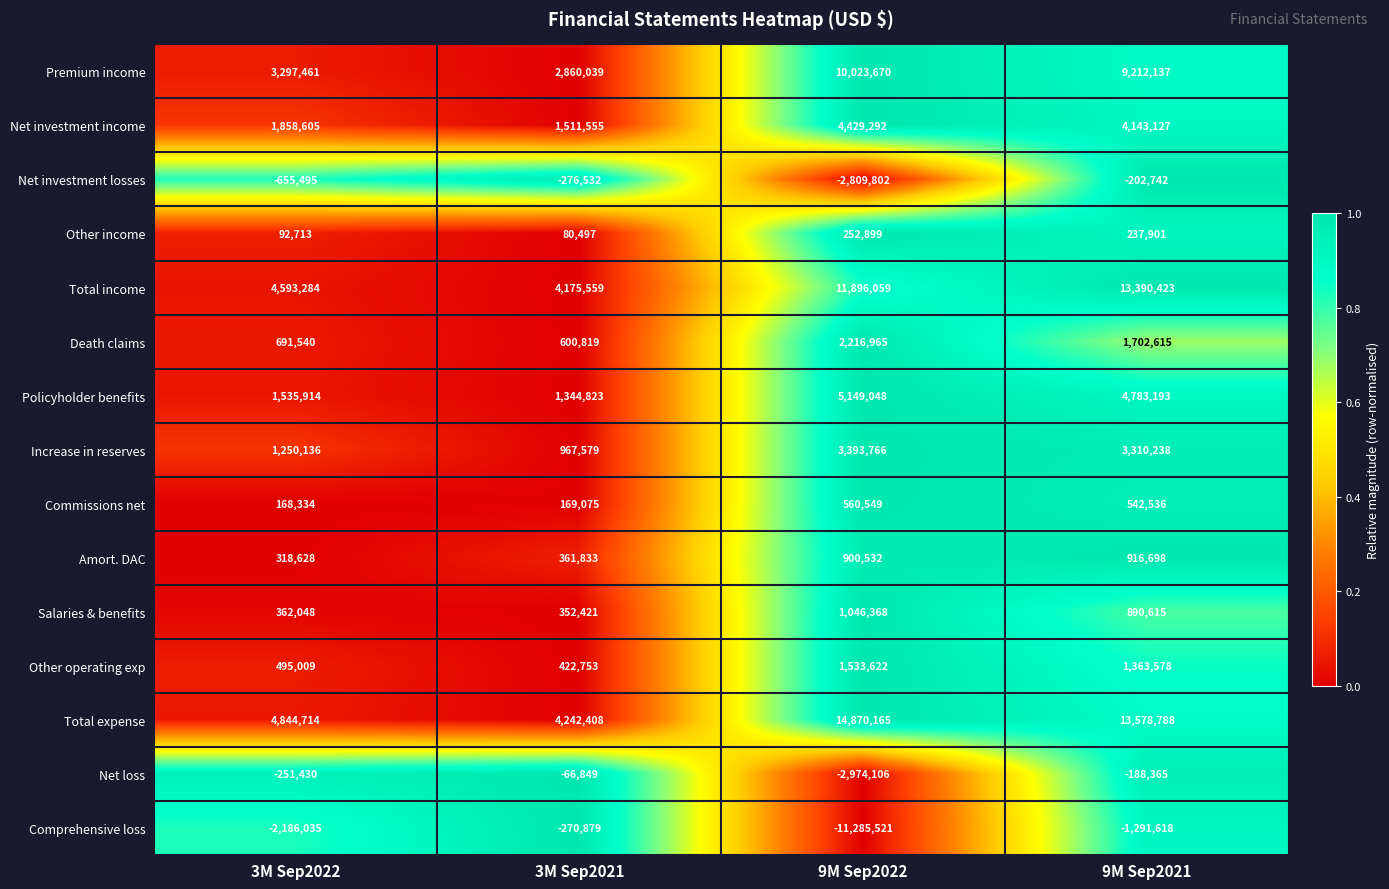

The Total expense series shows 4844714 at 3M Sep2022. True or false?

True